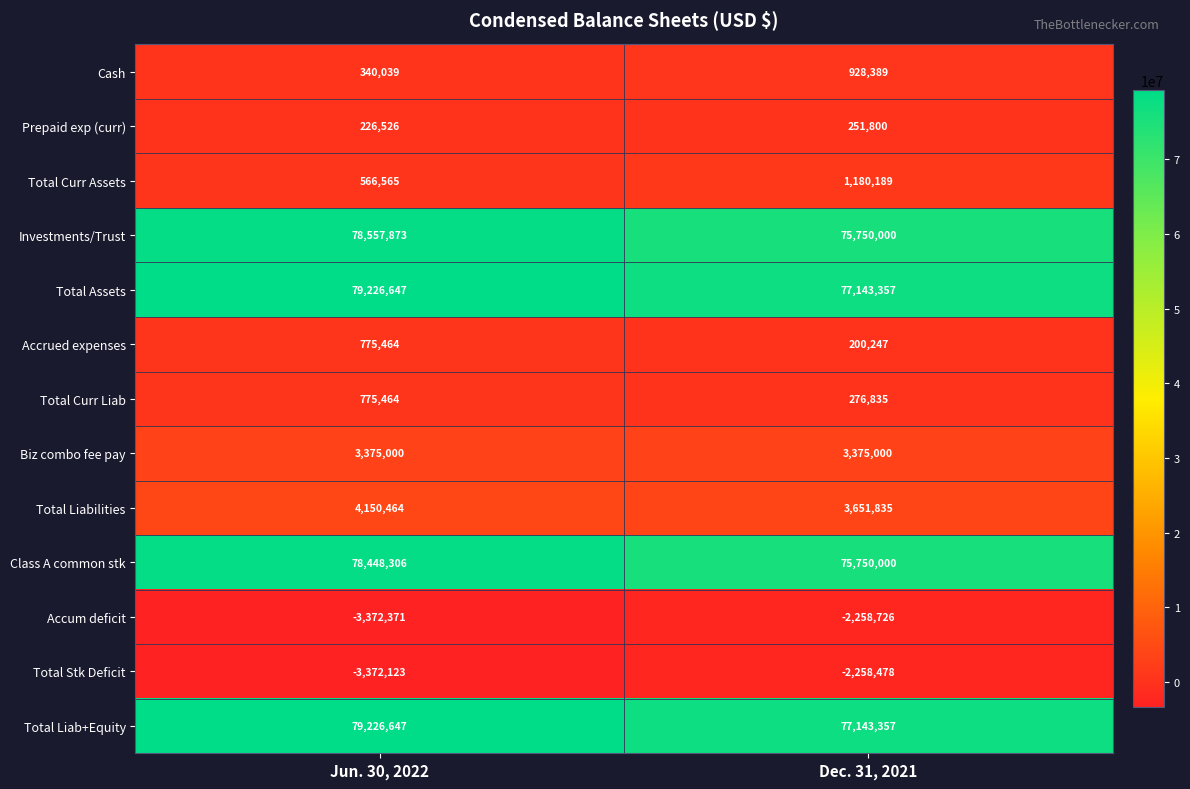

What is the spread (max minus min) of values at Jun. 30, 2022?

82599018